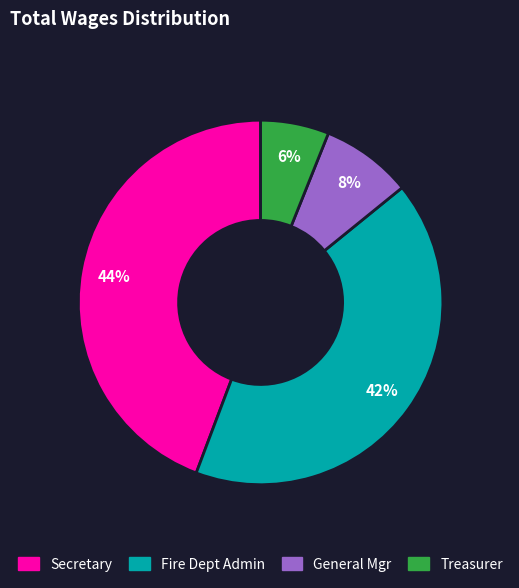

Is there any slice that represents more than half of the pie?

No